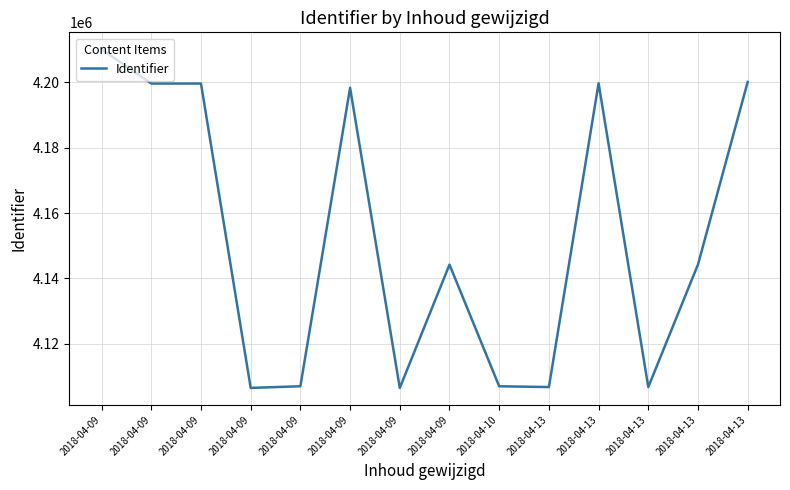

Which label corresponds to the largest value in the chart?

2018-04-09